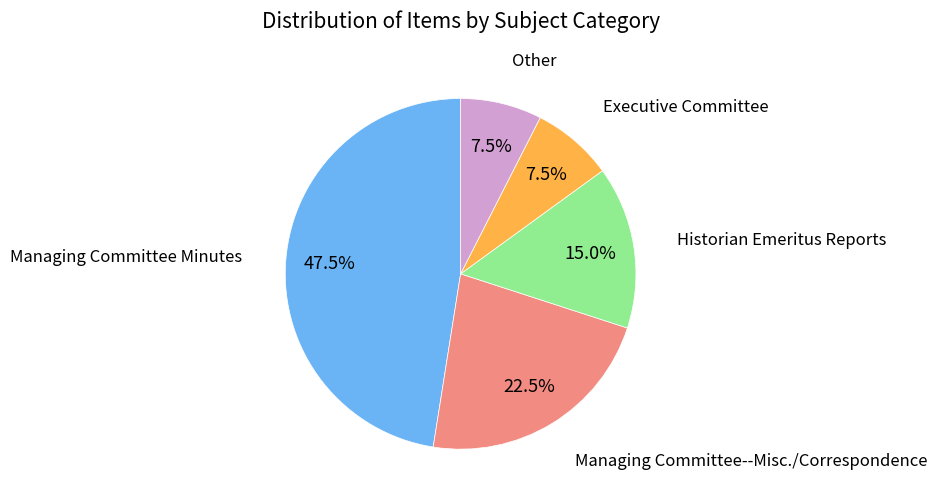

What is the ratio of the value at Historian Emeritus Reports to the value at Other?

2.0